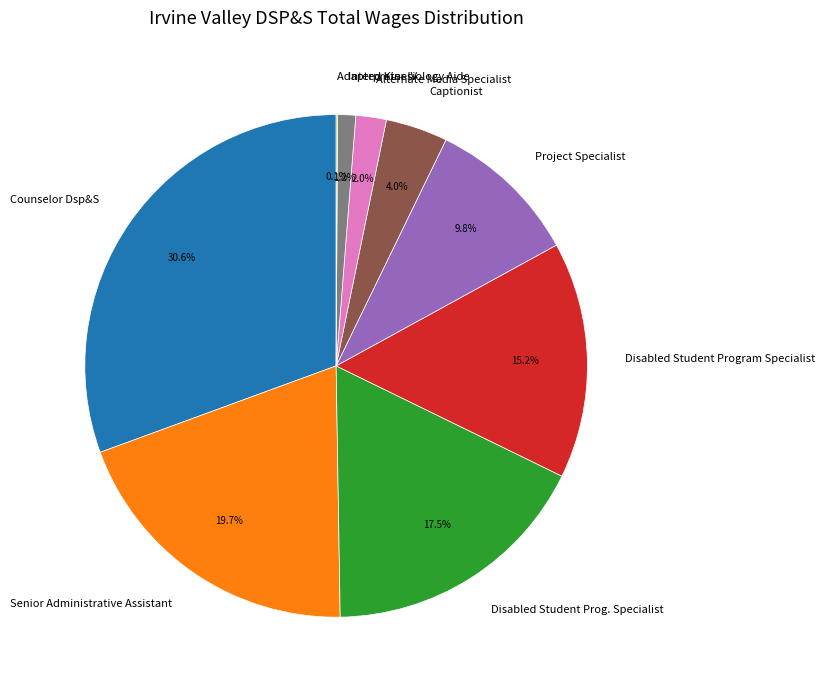

What is the total percentage of Captionist and Alternate Media Specialist?

6.0%